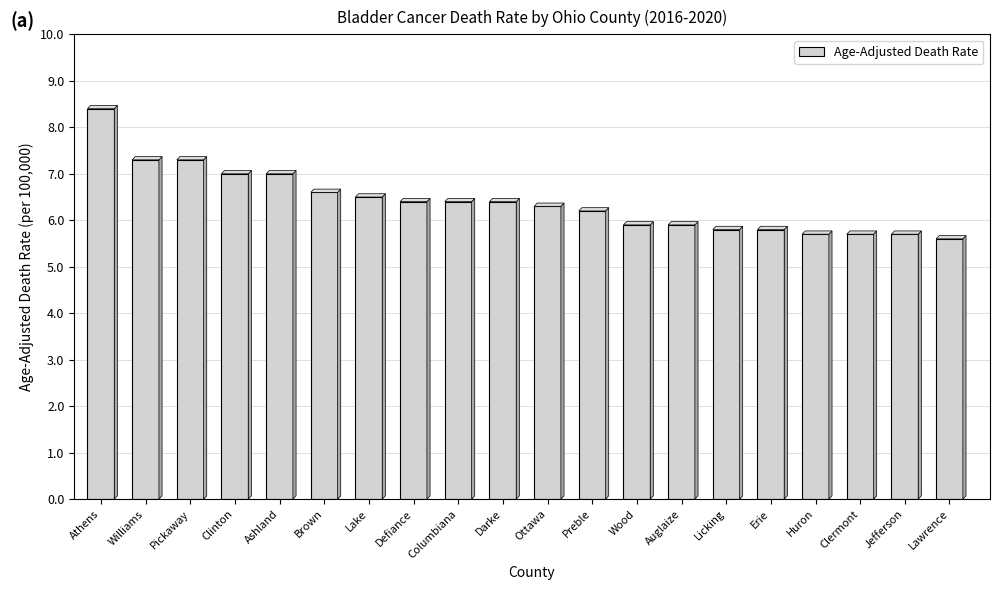

How many values are below 6?

8